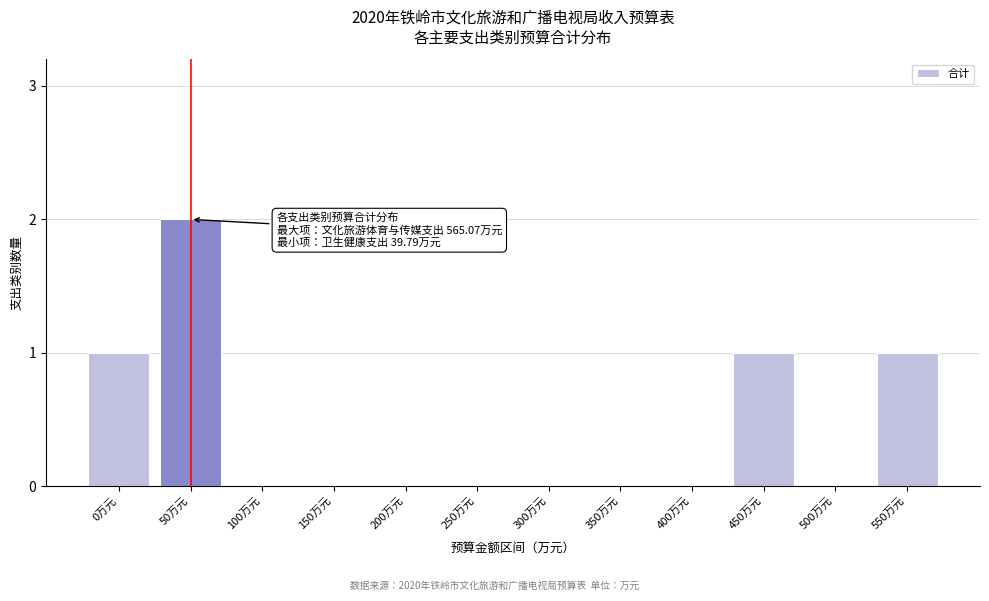

Reading right to left, list all the values displayed in this chart.

550万元=1	500万元=0	450万元=1	400万元=0	350万元=0	300万元=0	250万元=0	200万元=0	150万元=0	100万元=0	50万元=2	0万元=1